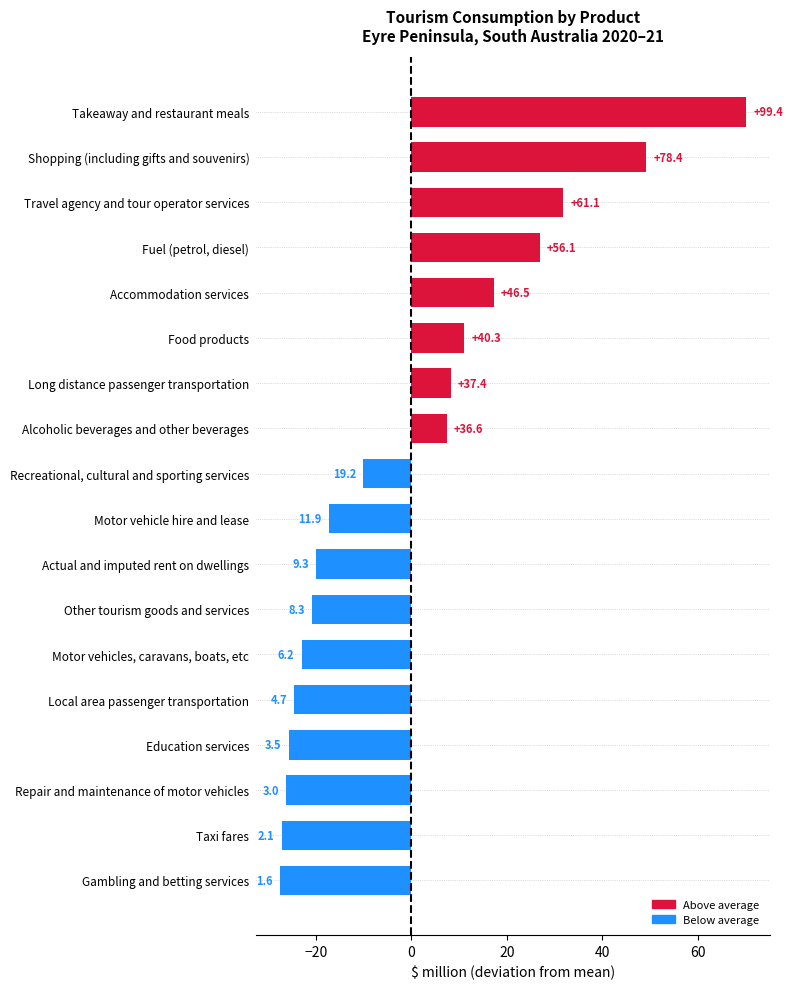

What is the sum of the values at Taxi fares and Takeaway and restaurant meals?

101.5